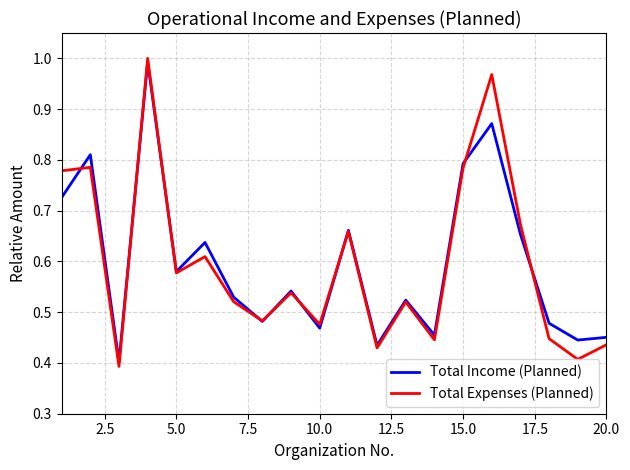

Which series has the widest spread of values?

Total Expenses (Planned)